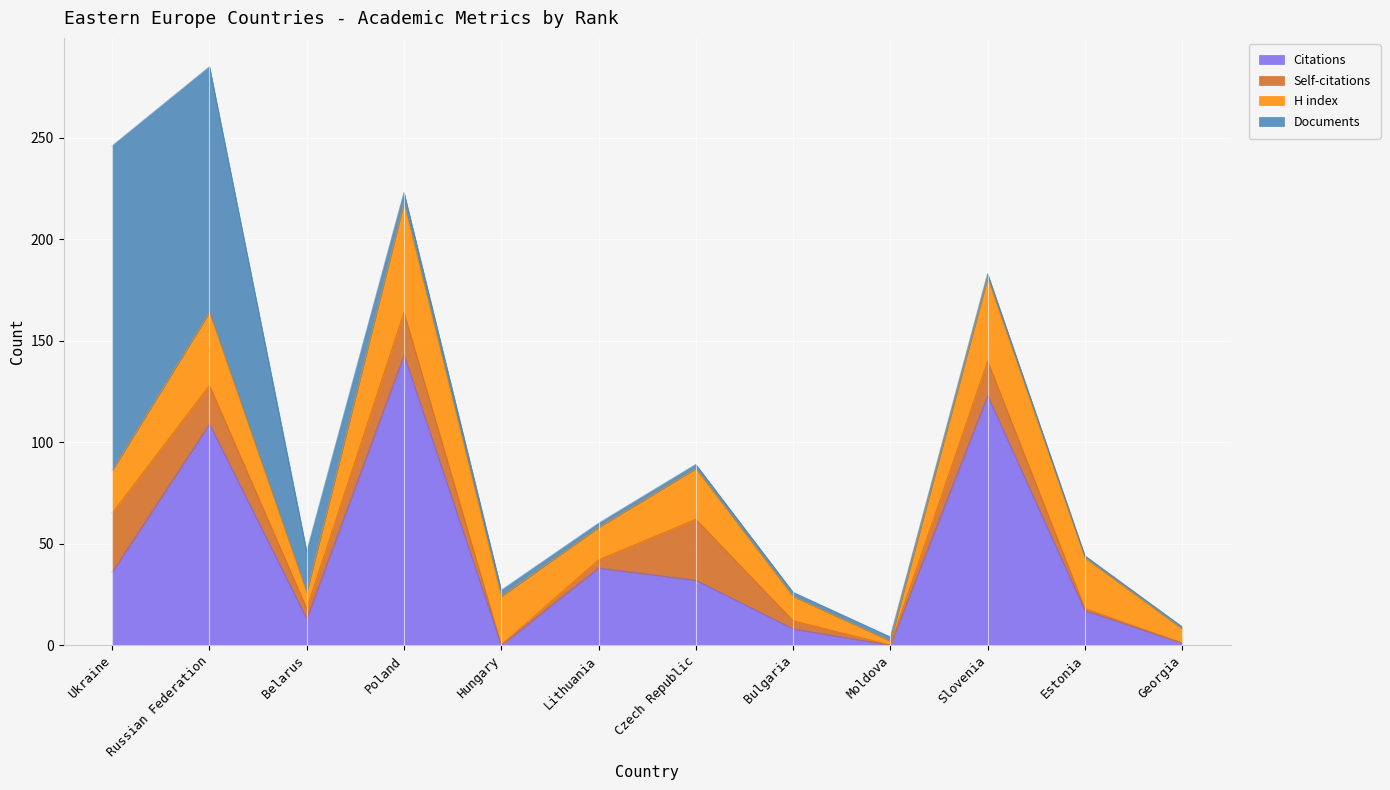

What is the label of the 5th point from the right?

Bulgaria